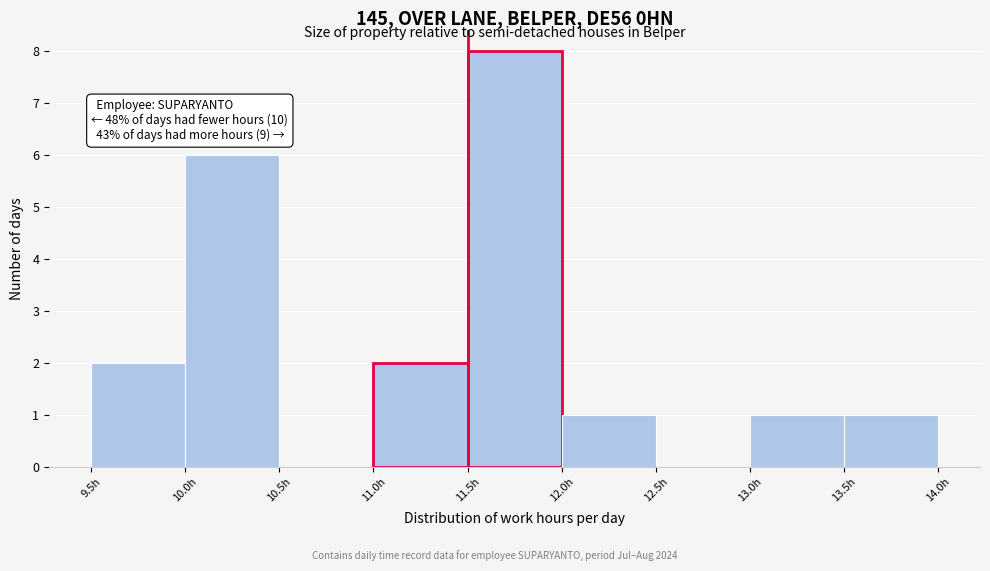

Which range on the x-axis has the tallest bar?

11.5 to 12.0